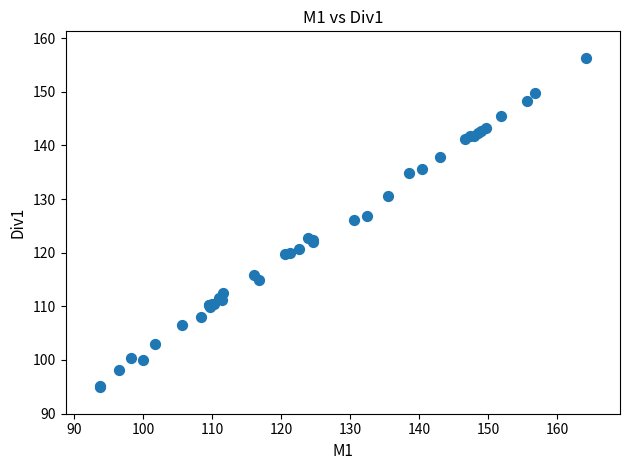

What Y value in the scatter plot is closest to 125?

126.1